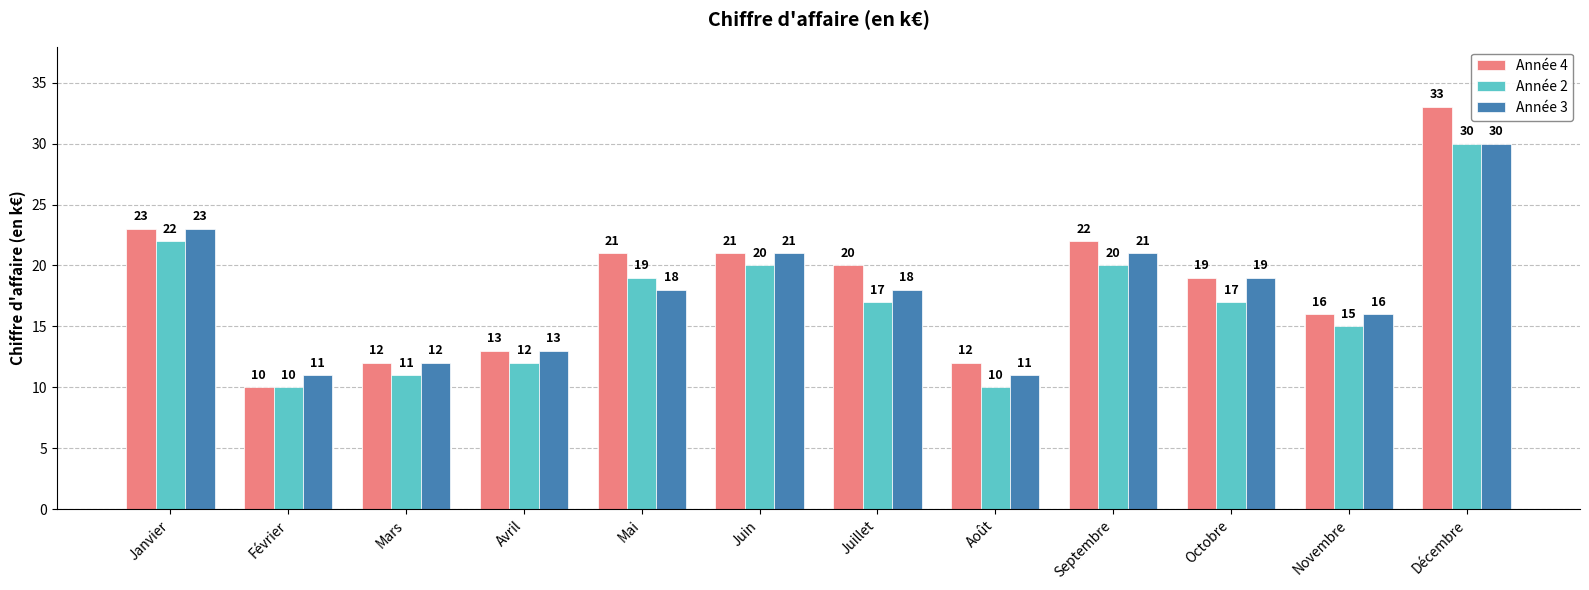

Reading left to right, what are all the values shown in this chart?

Année 4: Janvier=23	Février=10	Mars=12	Avril=13	Mai=21	Juin=21	Juillet=20	Août=12	Septembre=22	Octobre=19	Novembre=16	Décembre=33
Année 2: Janvier=22	Février=10	Mars=11	Avril=12	Mai=19	Juin=20	Juillet=17	Août=10	Septembre=20	Octobre=17	Novembre=15	Décembre=30
Année 3: Janvier=23	Février=11	Mars=12	Avril=13	Mai=18	Juin=21	Juillet=18	Août=11	Septembre=21	Octobre=19	Novembre=16	Décembre=30